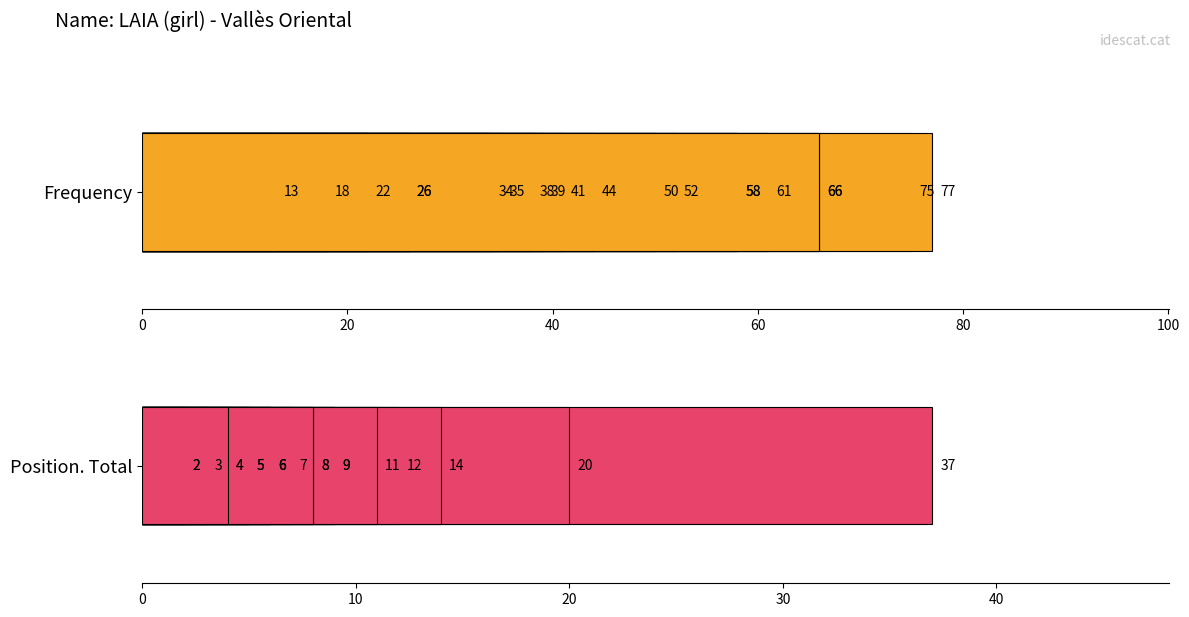

What is the highest value of the Position. Total series?

37